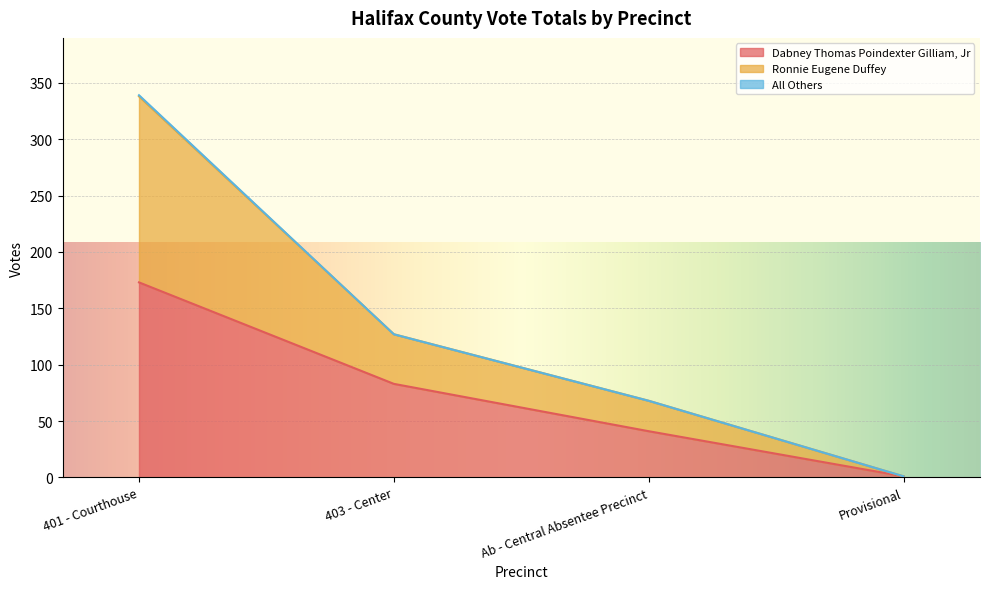

What is the minimum value shown in the chart?

1